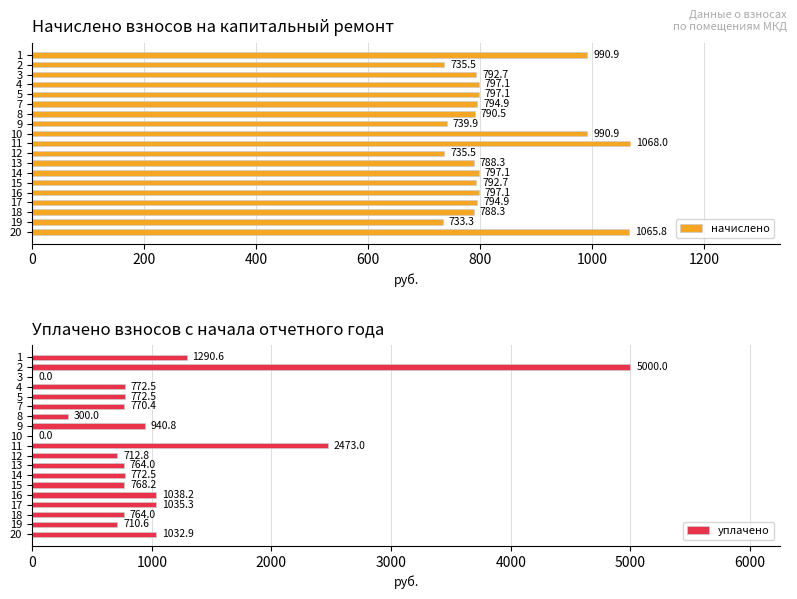

Reading right to left, what are all the values shown in this chart?

начислено: 1065.8	733.3	788.3	794.9	797.1	792.7	797.1	788.3	735.5	1068.0	990.9	739.9	790.5	794.9	797.1	797.1	792.7	735.5	990.9
уплачено: 1032.9	710.6	764.0	1035.3	1038.2	768.2	772.5	764.0	712.8	2473.0	0.0	940.8	300.0	770.4	772.5	772.5	0.0	5000.0	1290.6